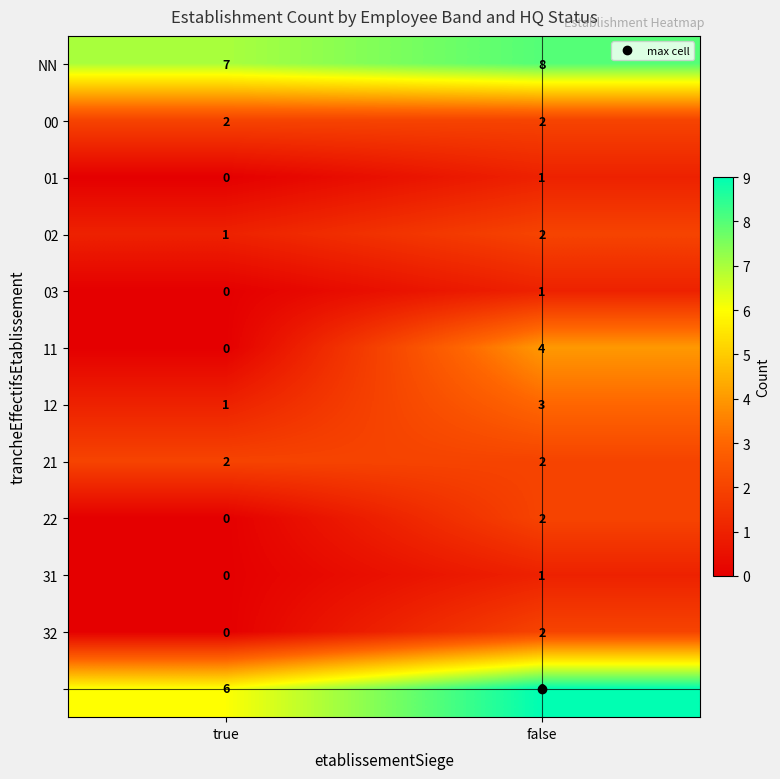

At which category is the sum across all series the highest?

false